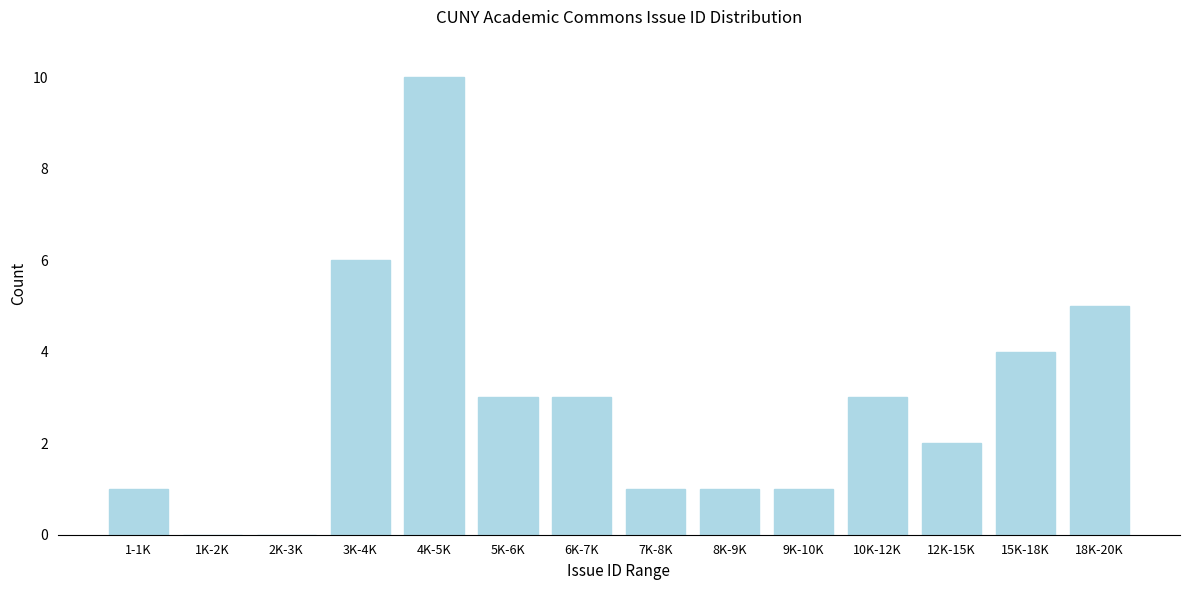

Reading left to right, transcribe all the data shown in this chart.

1-1K=1	1K-2K=0	2K-3K=0	3K-4K=6	4K-5K=10	5K-6K=3	6K-7K=3	7K-8K=1	8K-9K=1	9K-10K=1	10K-12K=3	12K-15K=2	15K-18K=4	18K-20K=5